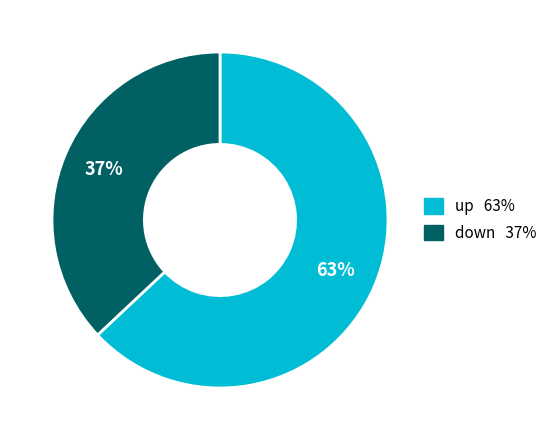

Rank the categories by value from highest to lowest.

up, down